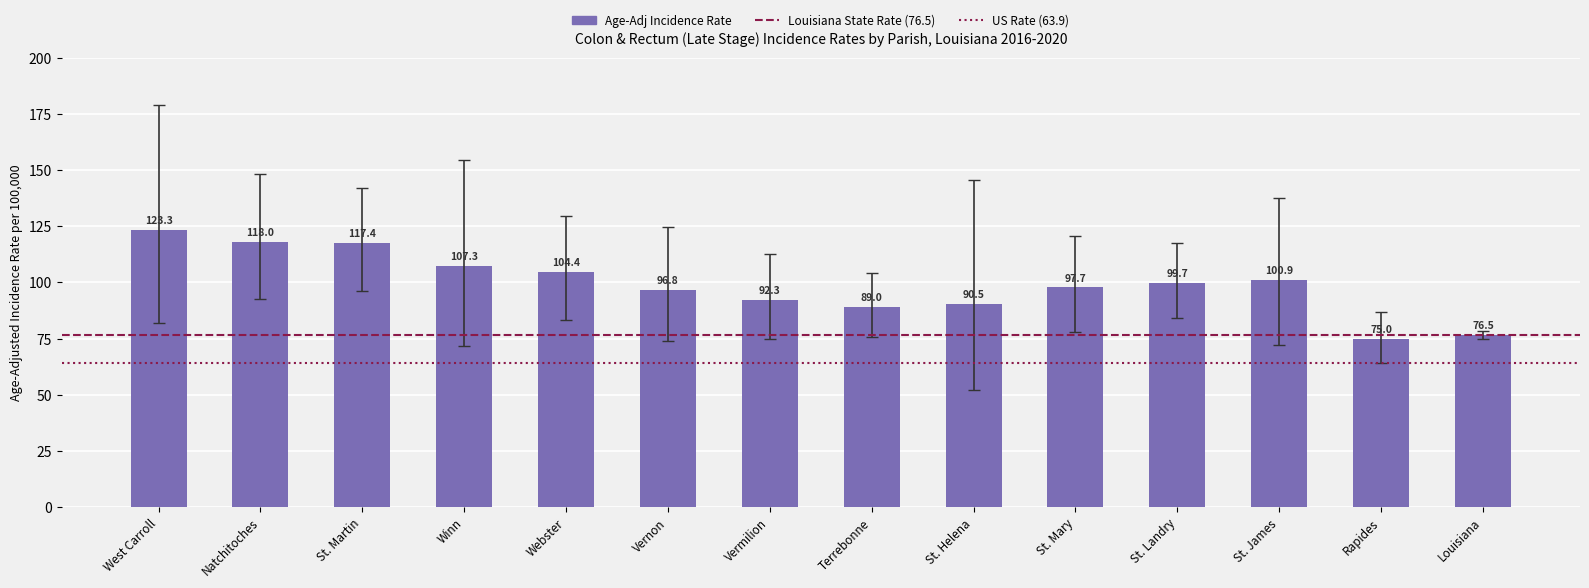

At which label does the data first exceed 99?

West Carroll